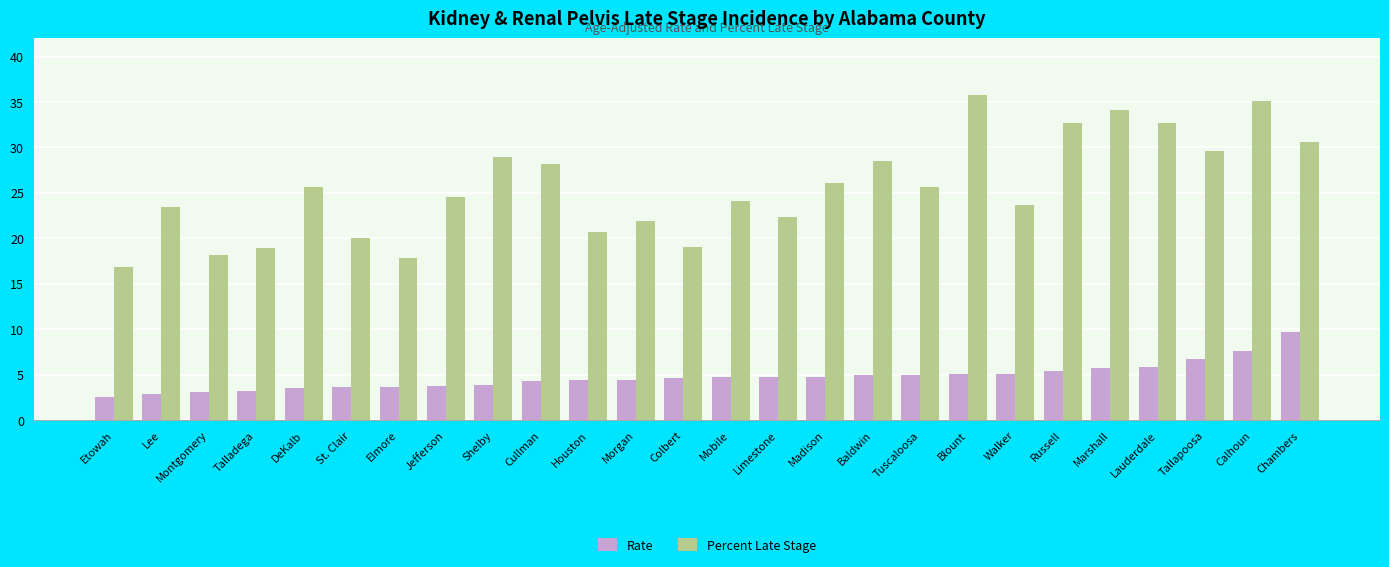

Which category has the lowest value in the Percent Late Stage series?

Etowah